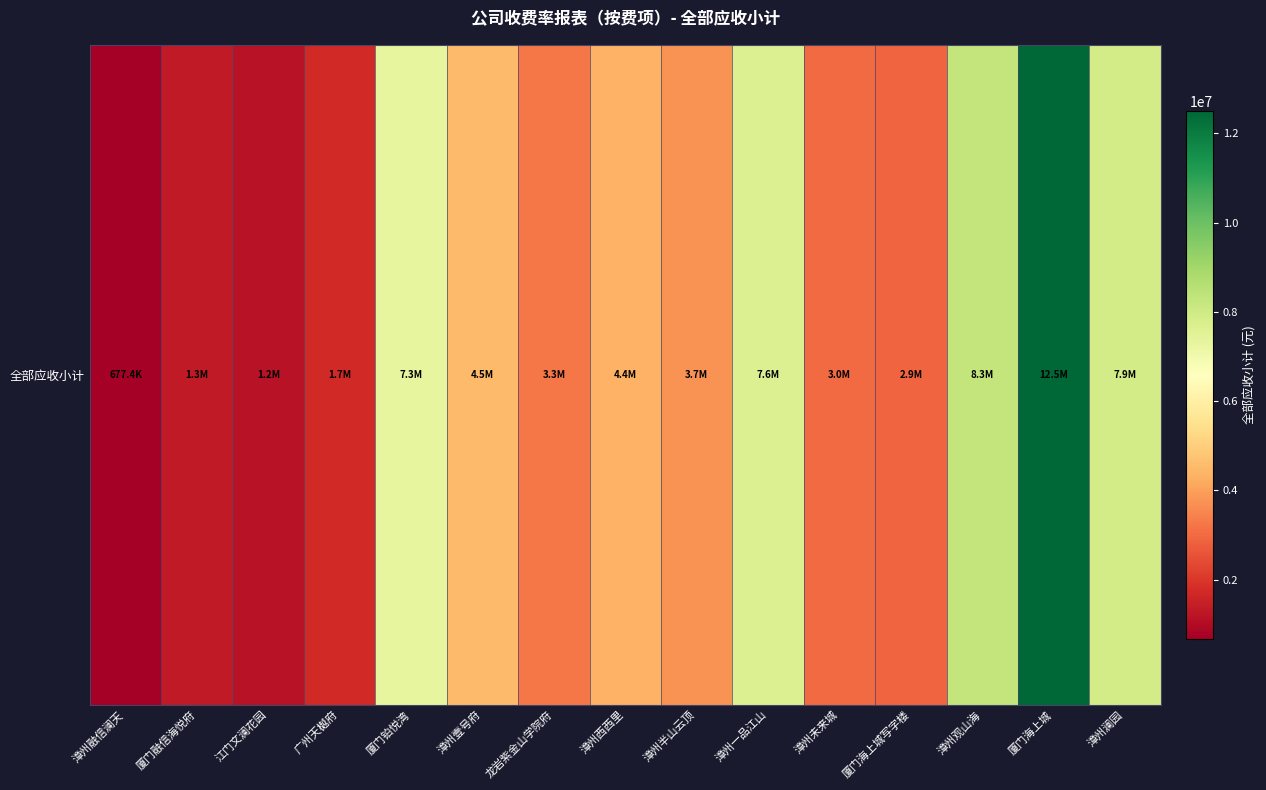

Count the number of data series in this chart.

1